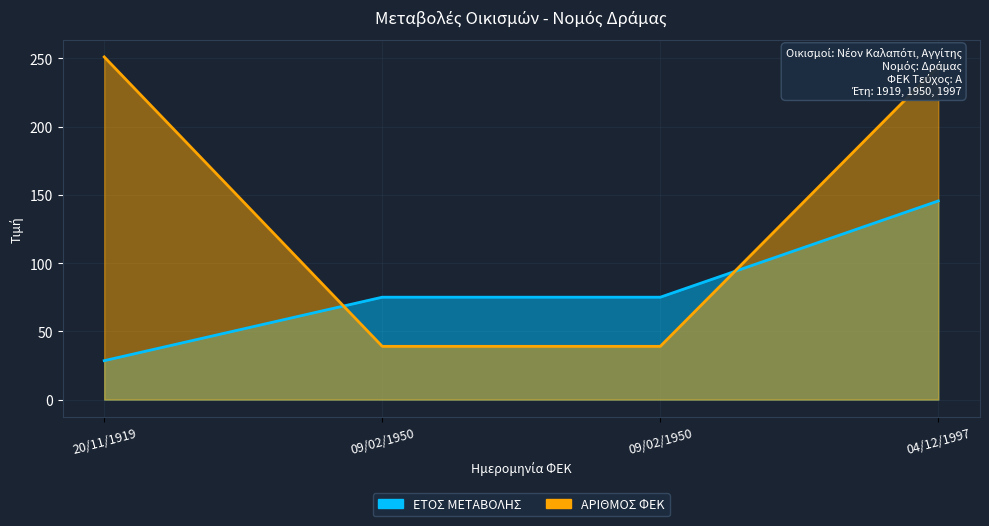

What is the sum of the ΕΤΟΣ ΜΕΤΑΒΟΛΗΣ values at 09/02/1950 and 20/11/1919?

103.5